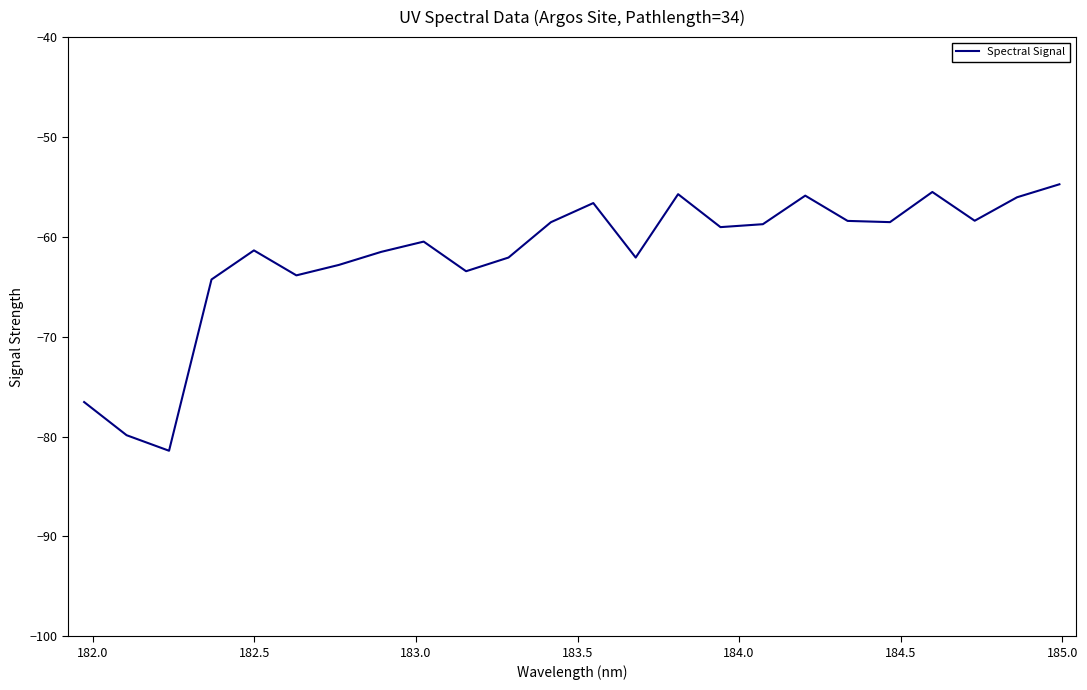

How many lines are shown in the chart?

1